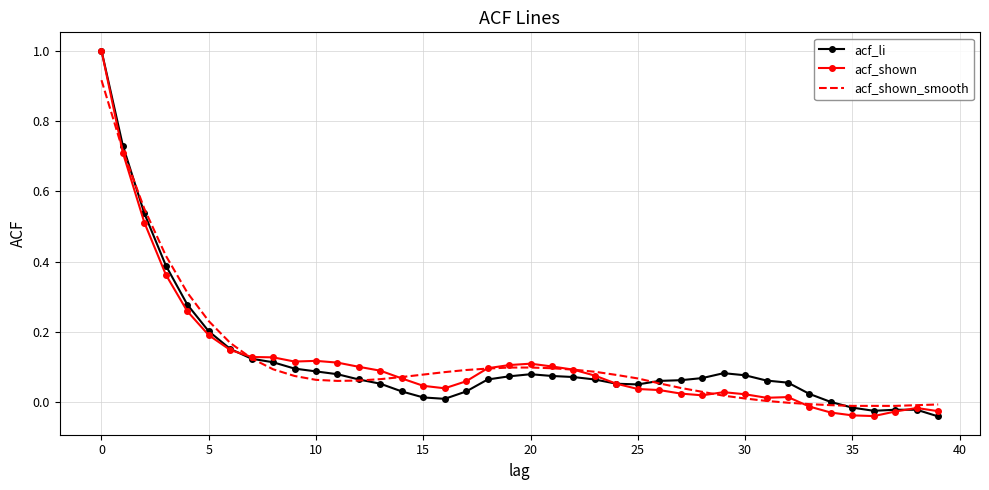

What is the maximum value for acf_shown?

1.0